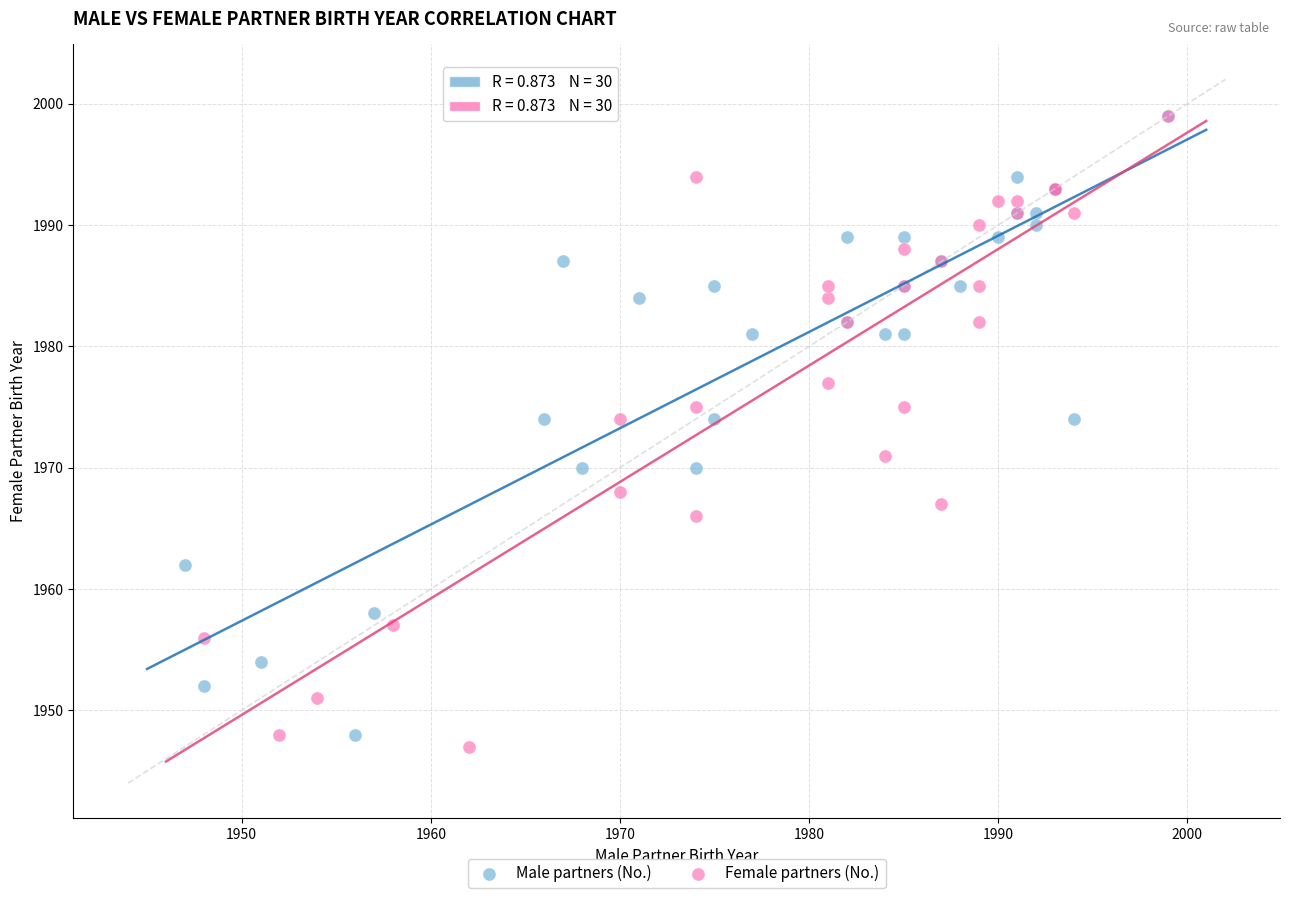

What are all the series names shown in the legend?

Male partners (No.), Female partners (No.)